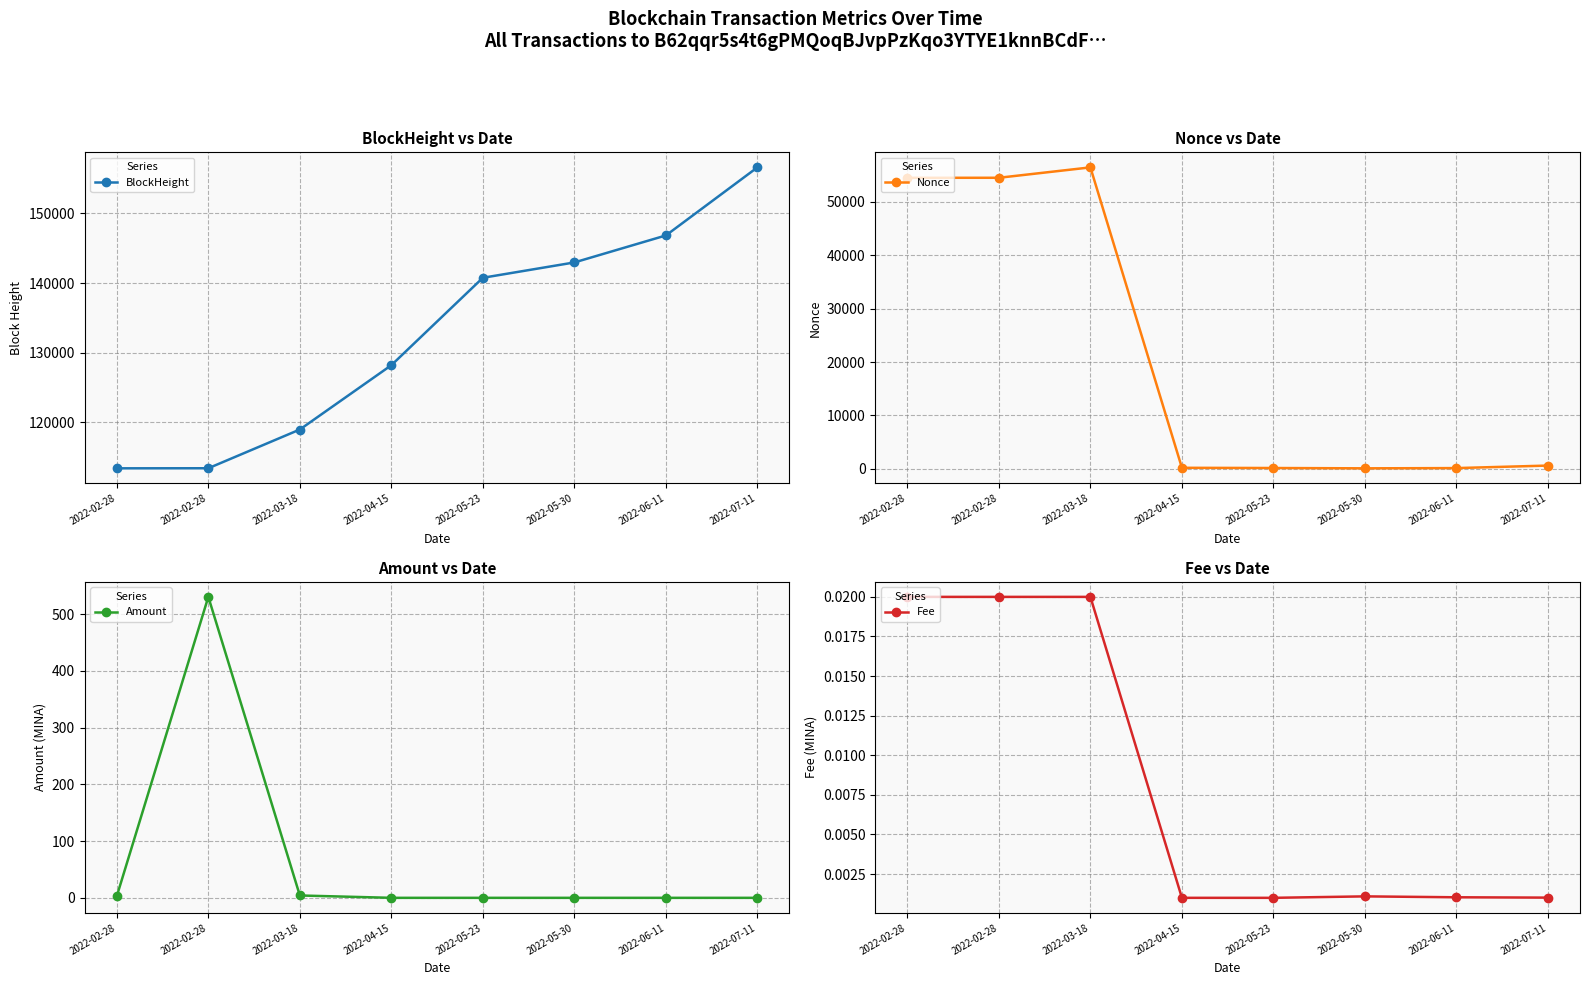

What is the label of the 3rd point from the right?

2022-05-30